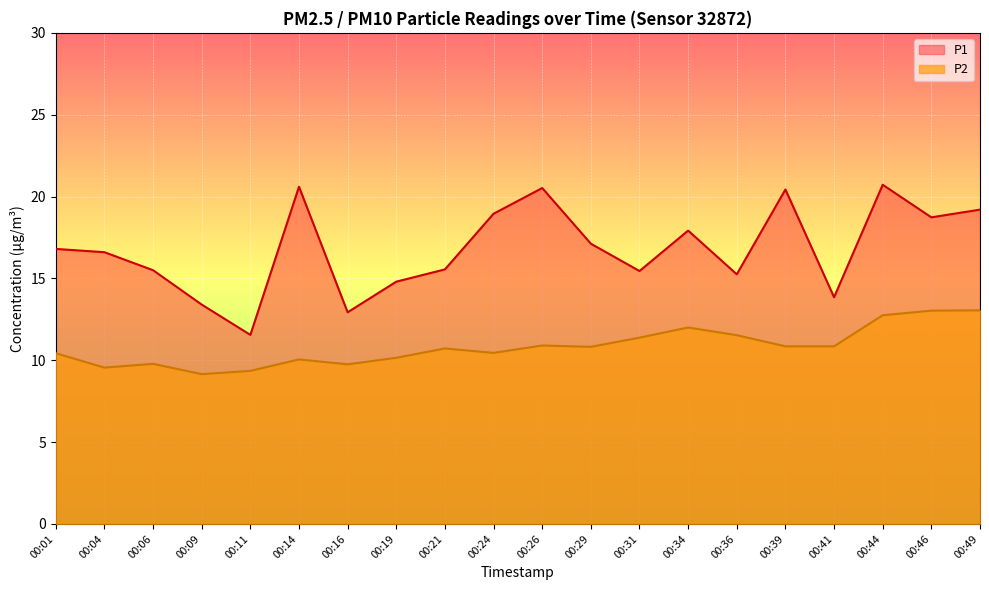

Which series has the largest total across all categories?

P1